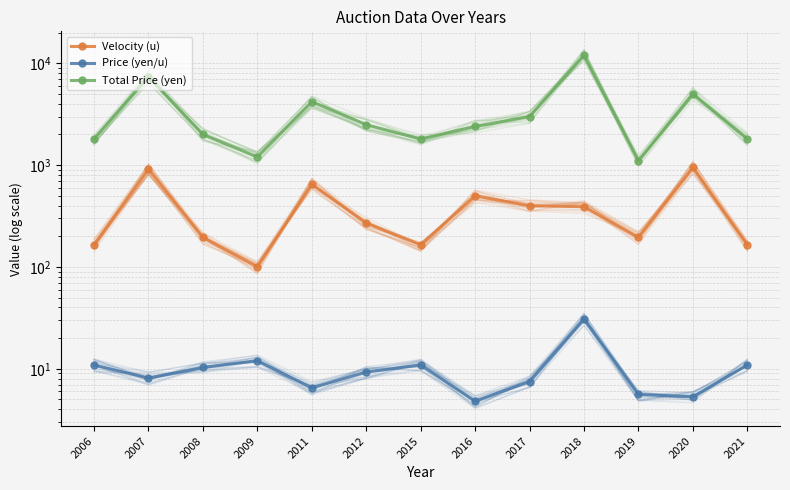

At which label does Total Price (yen) reach its minimum?

2019